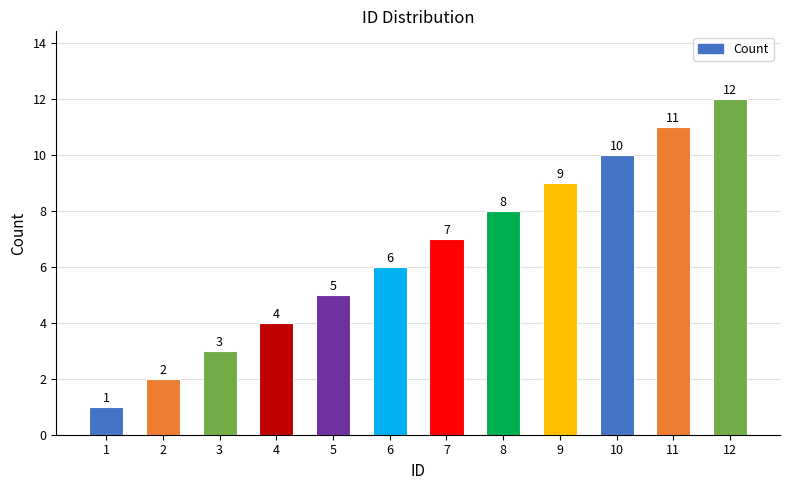

How many data points are less than 7?

6